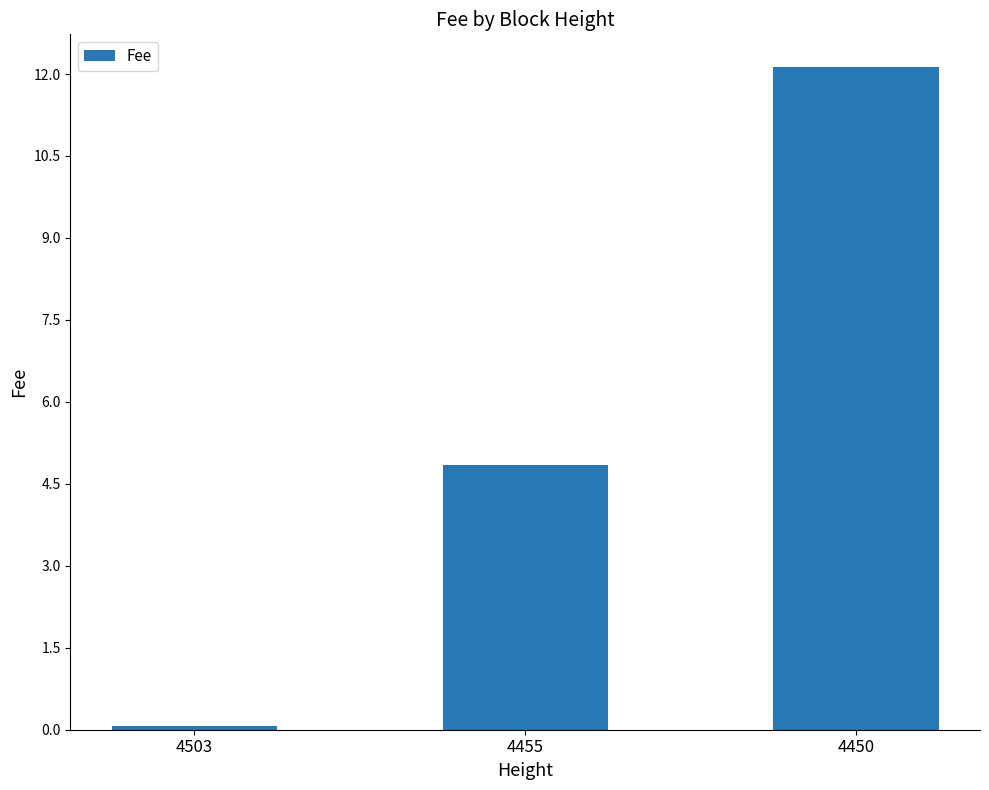

How many values are below 4?

1